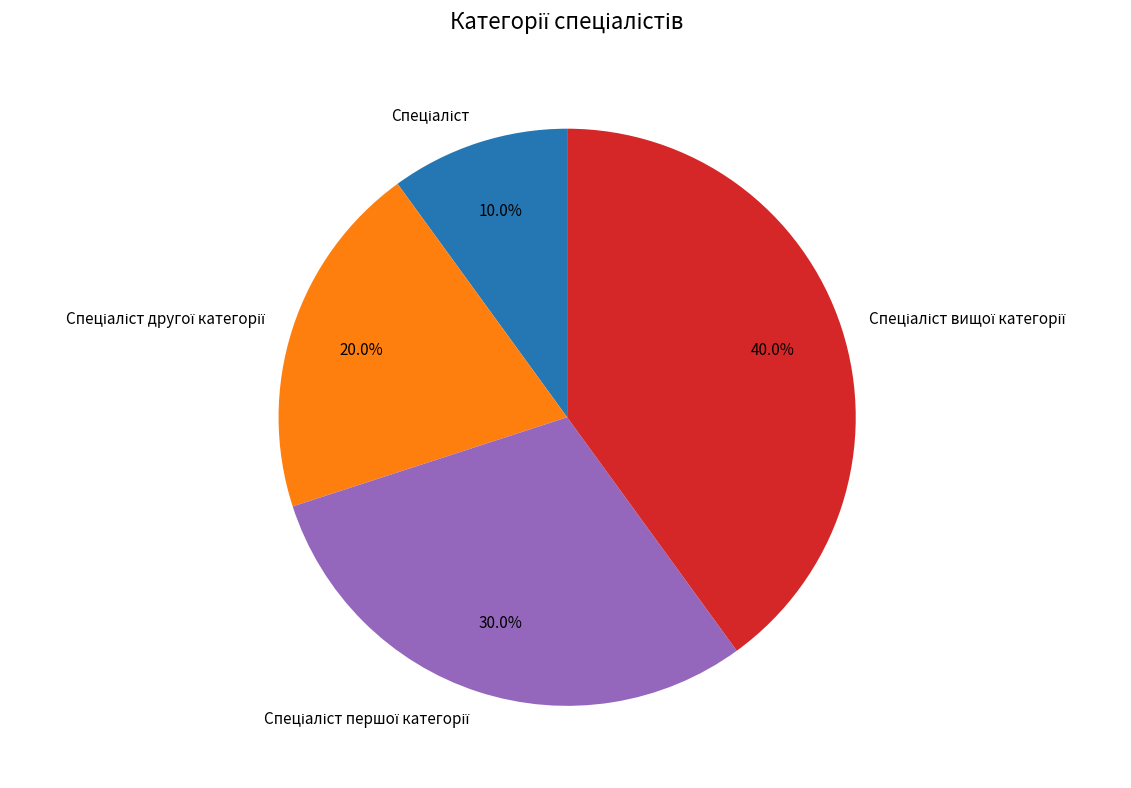

Is there any slice that represents more than half of the pie?

No